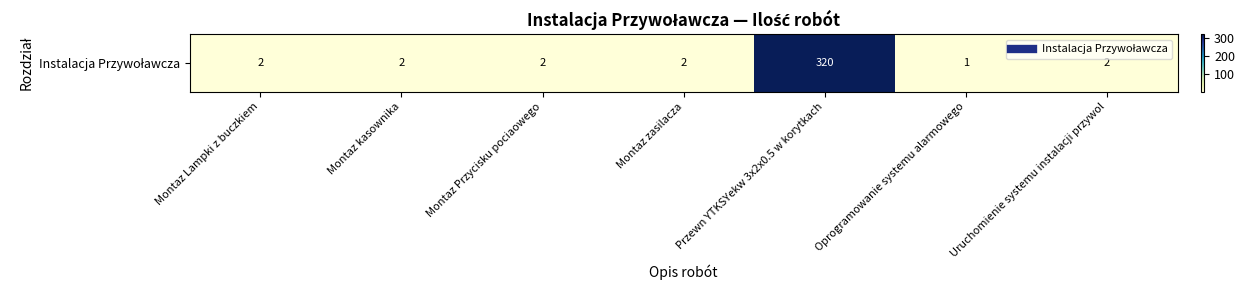

Read the value at Przewn YTKSYekw 3x2x0.5 w korytkach, to the nearest 50.

300